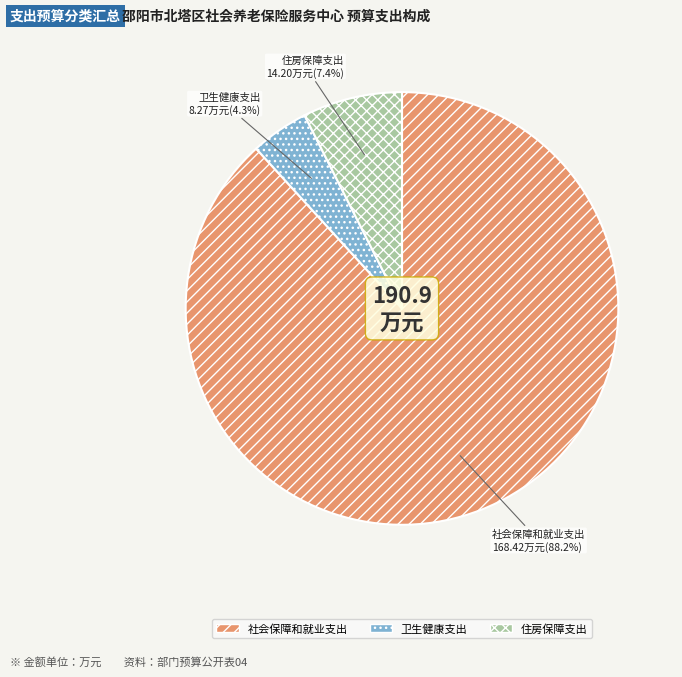

To the nearest percent, what is the difference between the 卫生健康支出 and 住房保障支出 slice percentages?

3%